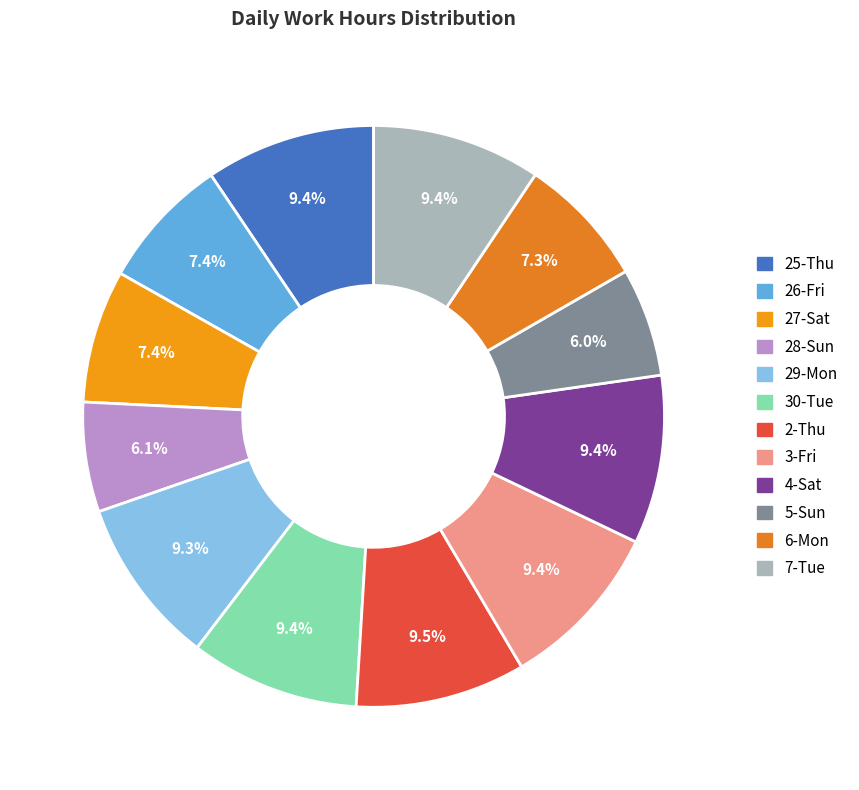

What percentage is the 5-Sun slice, to the nearest percent?

6%